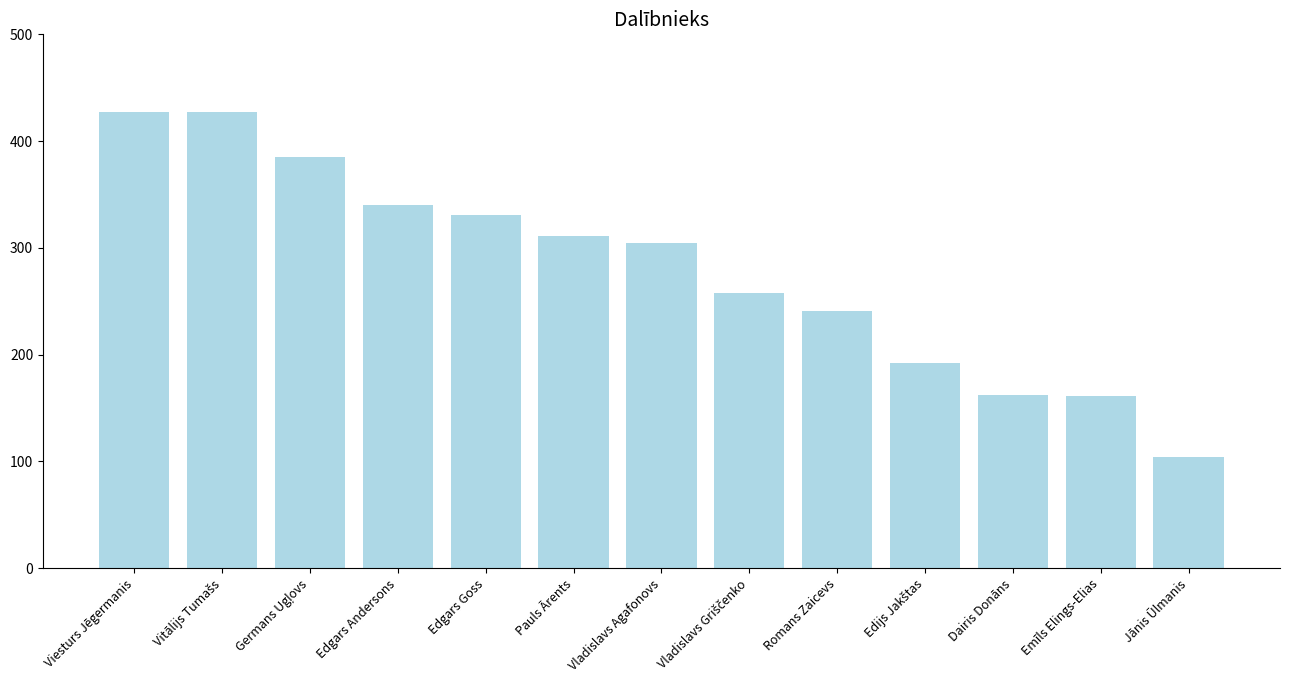

What is the sum of all values?

3644